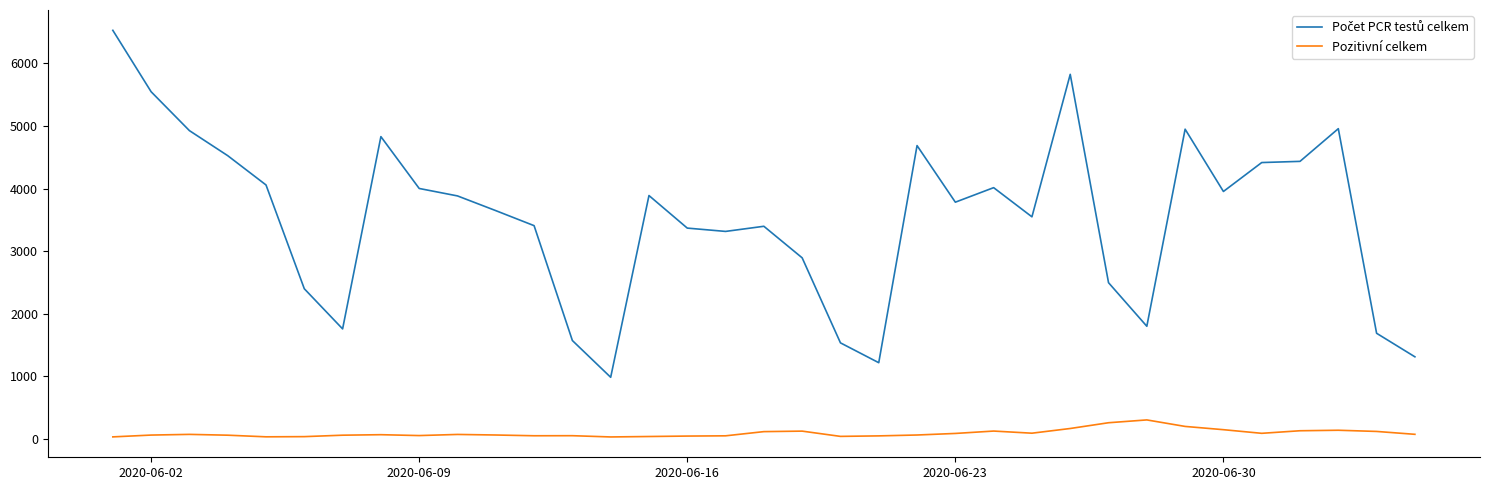

How many distinct data groups are displayed?

2